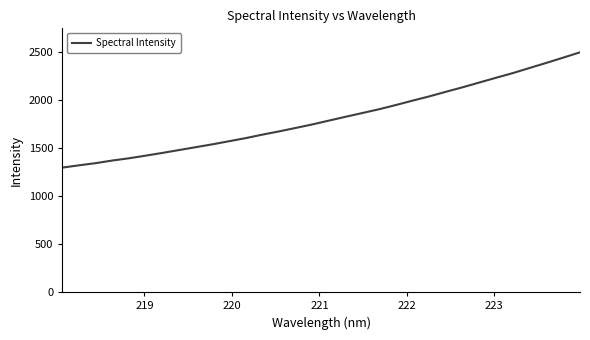

What is the difference between the maximum and minimum values?

1202.1